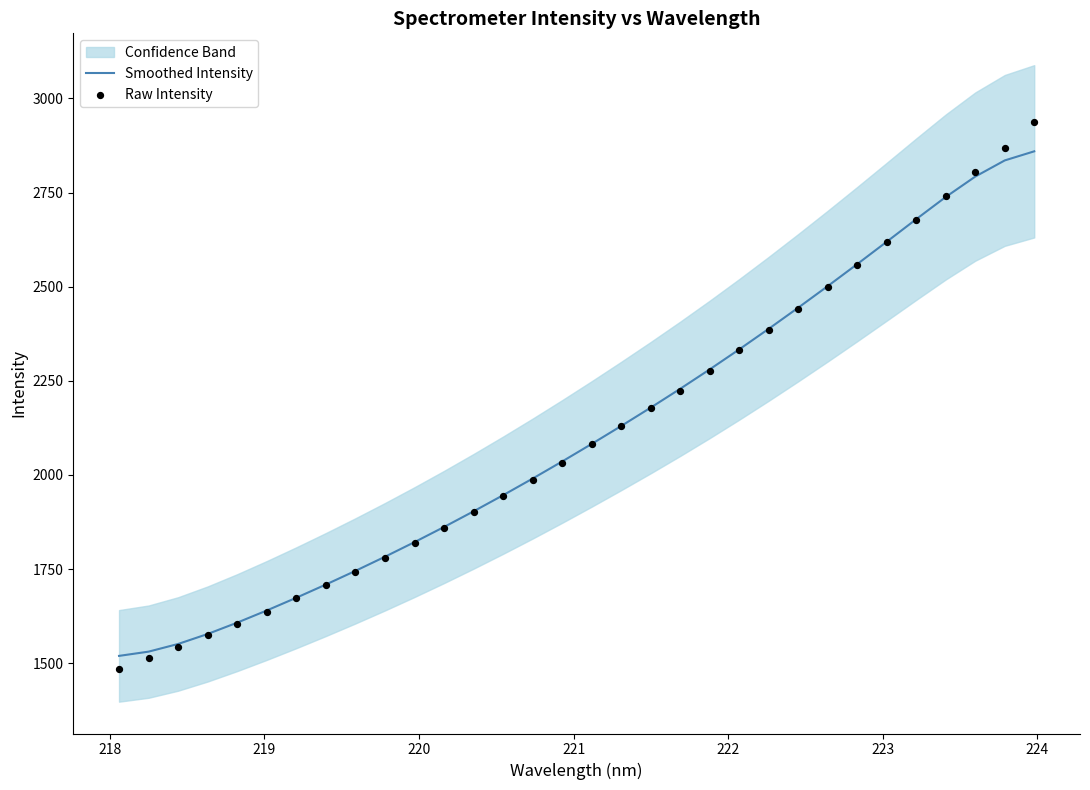

What is the highest value of the Smoothed Intensity series?

2859.4